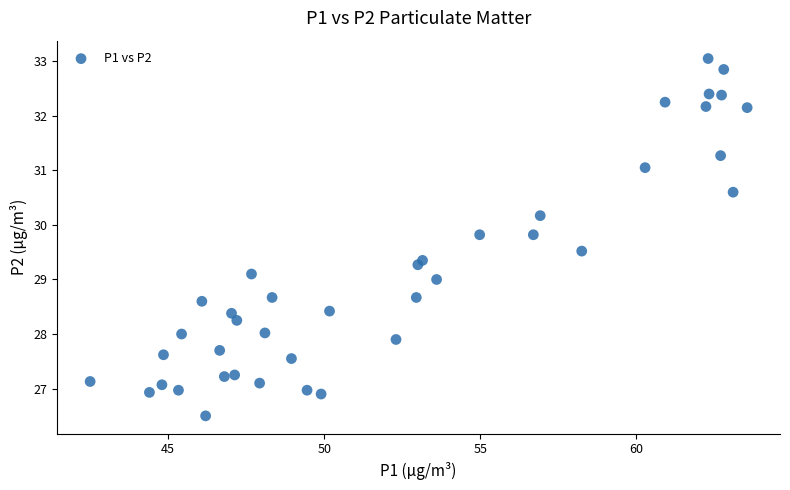

What is the range of X values (max minus min)?

21.0